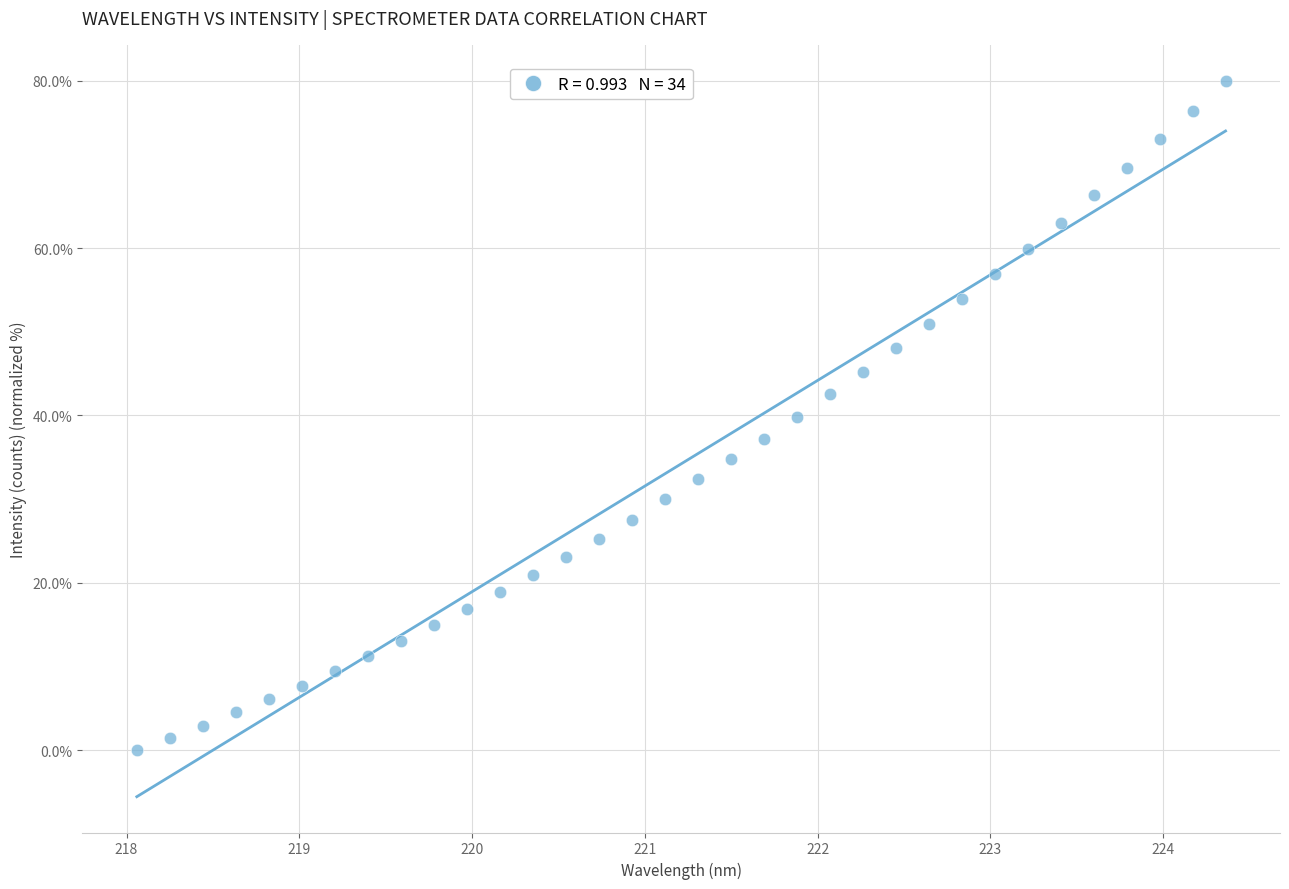

What is the range of X values (max minus min)?

6.3